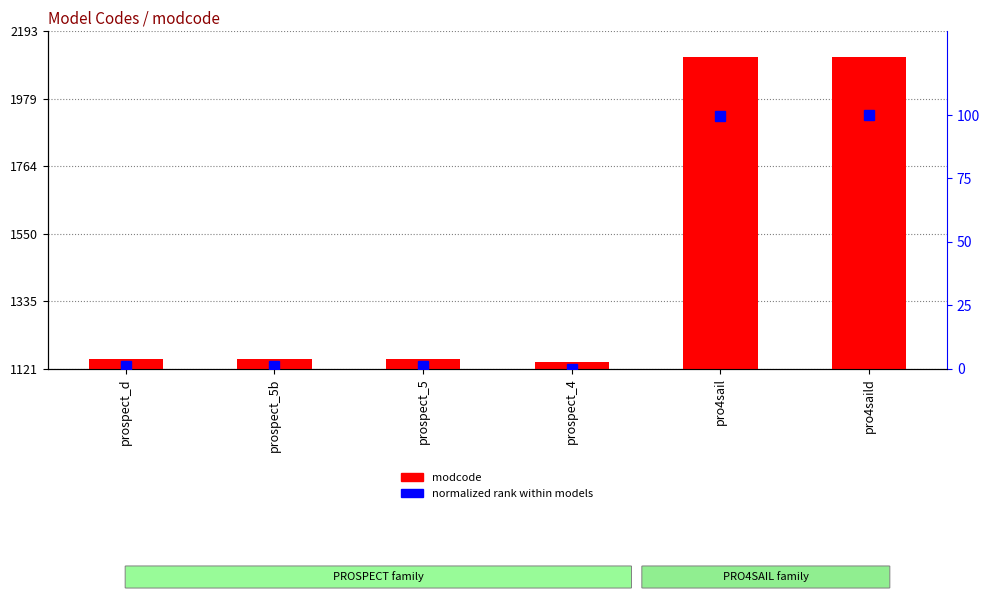

What is the label of the 5th bar from the right?

prospect_5b